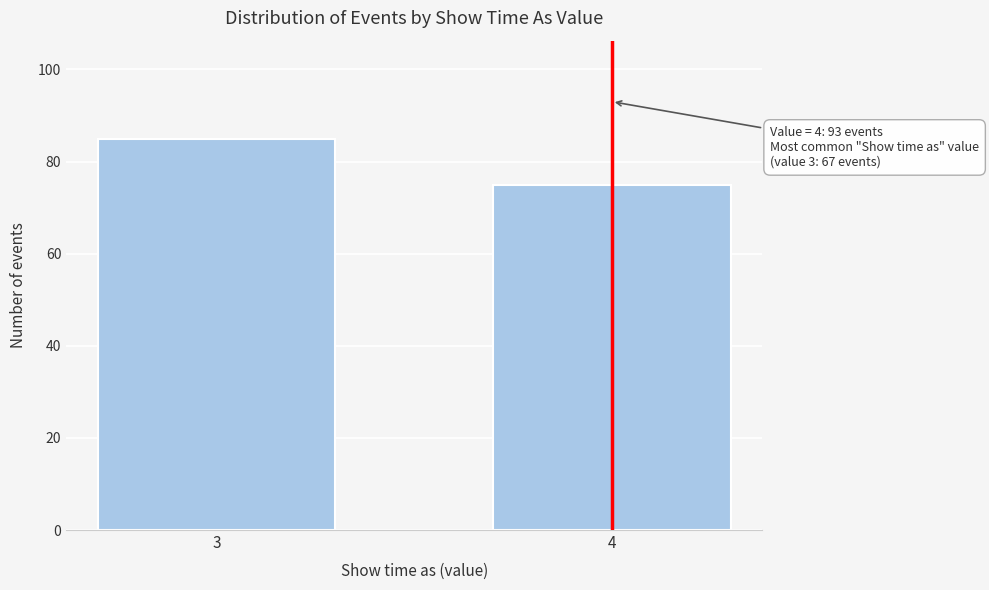

Reading left to right, what are all the values shown in this chart?

85	75